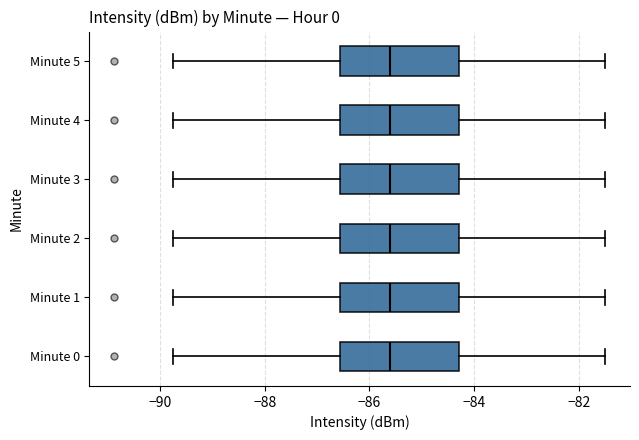

Reading bottom to top, read every box against the x-axis: the position of its median line, the range the box covers, and the ends of its whiskers. The values are not printed on the chart, so give them approximately, as read against the axis.

Minute 0: median -85.6, box -86.6 to -84.2, whiskers -89.8 to -81.4
Minute 1: median -85.6, box -86.6 to -84.2, whiskers -89.8 to -81.4
Minute 2: median -85.6, box -86.6 to -84.2, whiskers -89.8 to -81.4
Minute 3: median -85.6, box -86.6 to -84.2, whiskers -89.8 to -81.4
Minute 4: median -85.6, box -86.6 to -84.2, whiskers -89.8 to -81.4
Minute 5: median -85.6, box -86.6 to -84.2, whiskers -89.8 to -81.4